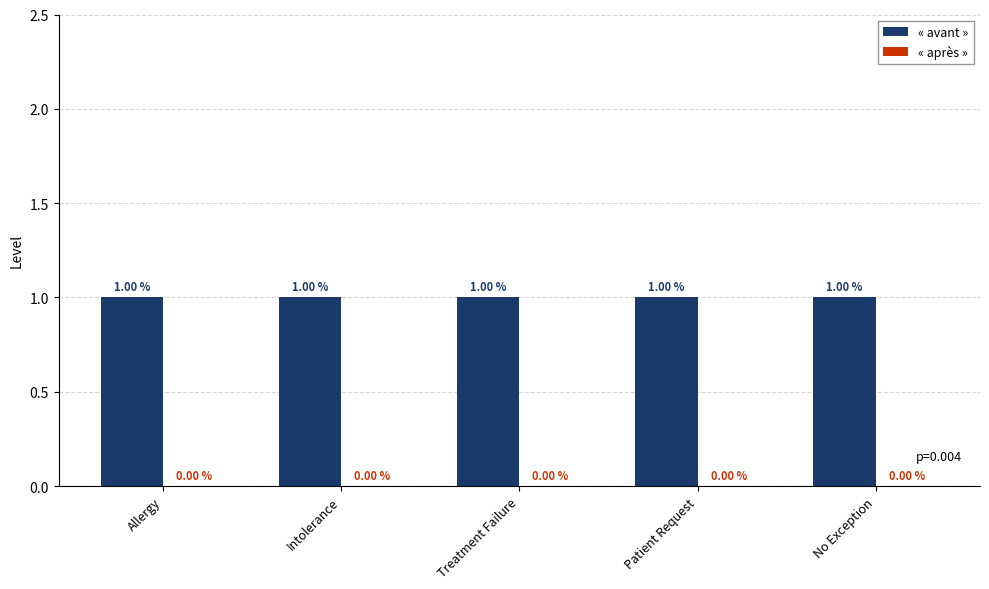

Reading right to left, list all the values displayed in this chart.

« avant »: 1	1	1	1	1
« après »: 0	0	0	0	0